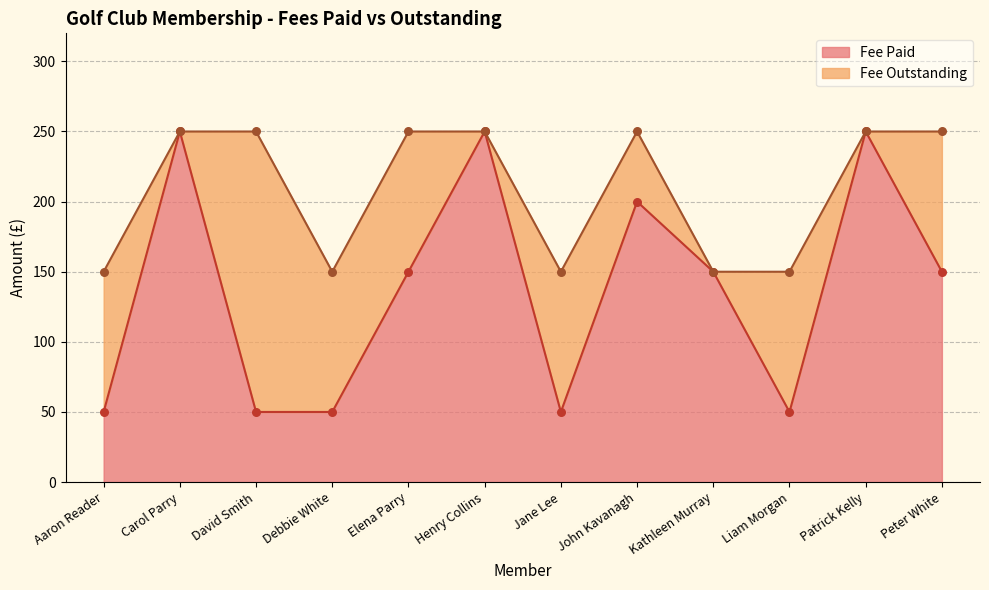

Between Kathleen Murray and John Kavanagh, which is larger?

John Kavanagh